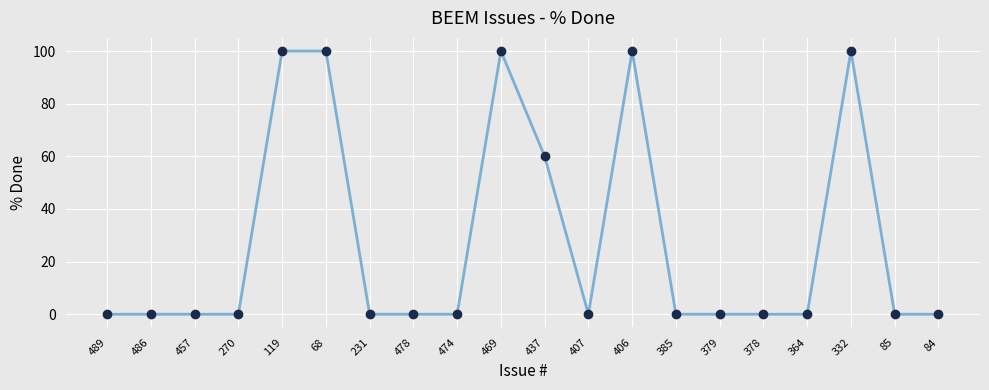

What is the greatest value displayed?

100